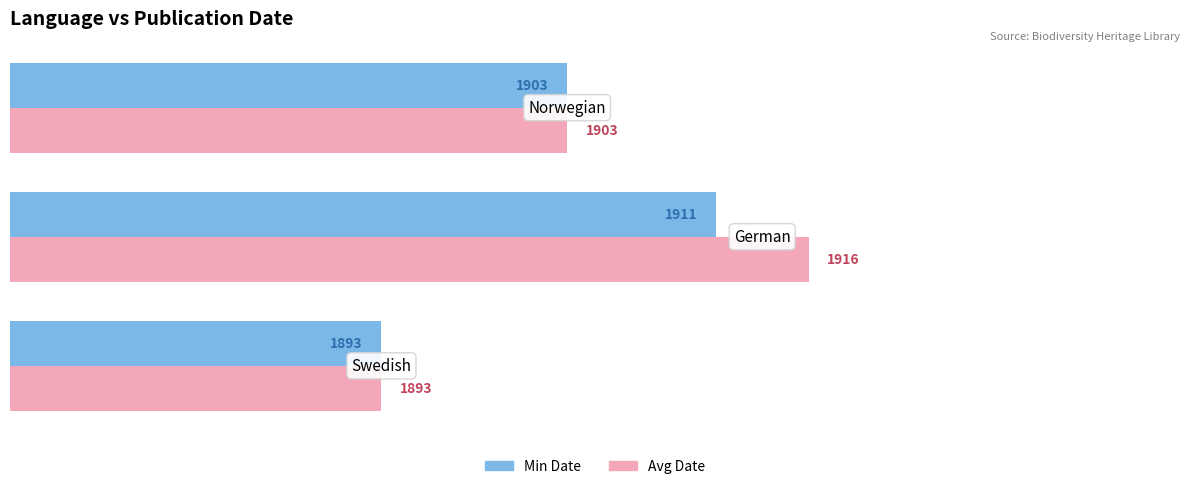

Which series has the widest spread of values?

Avg Date